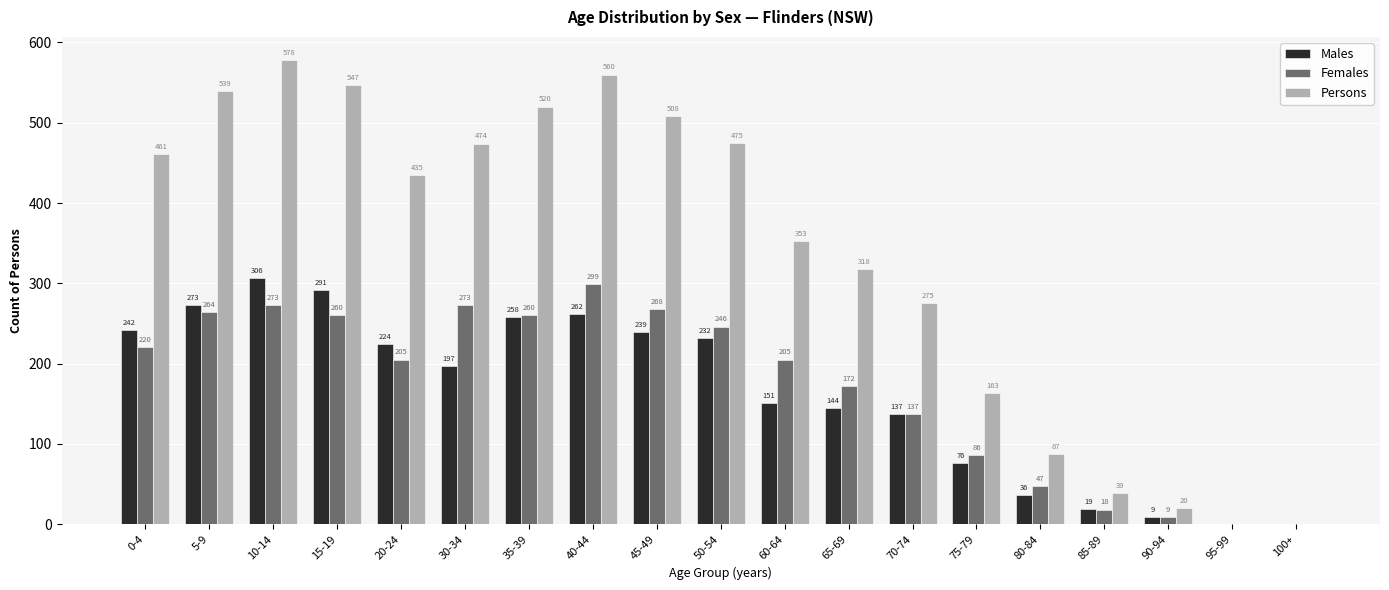

The value of Persons at 40-44 is 560. True or false?

True